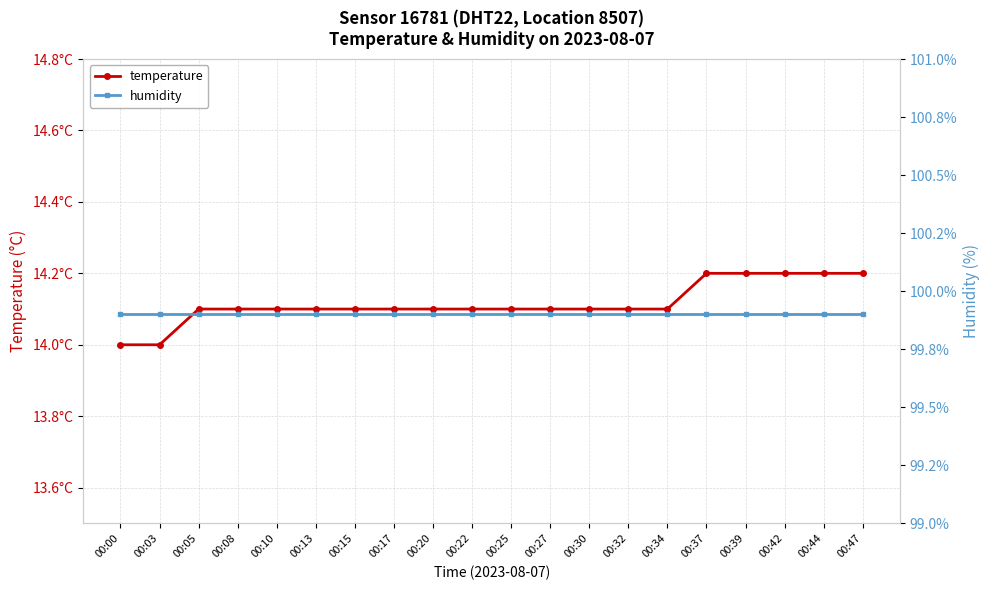

What is the value of the temperature point at the 17th from the left?

14.2